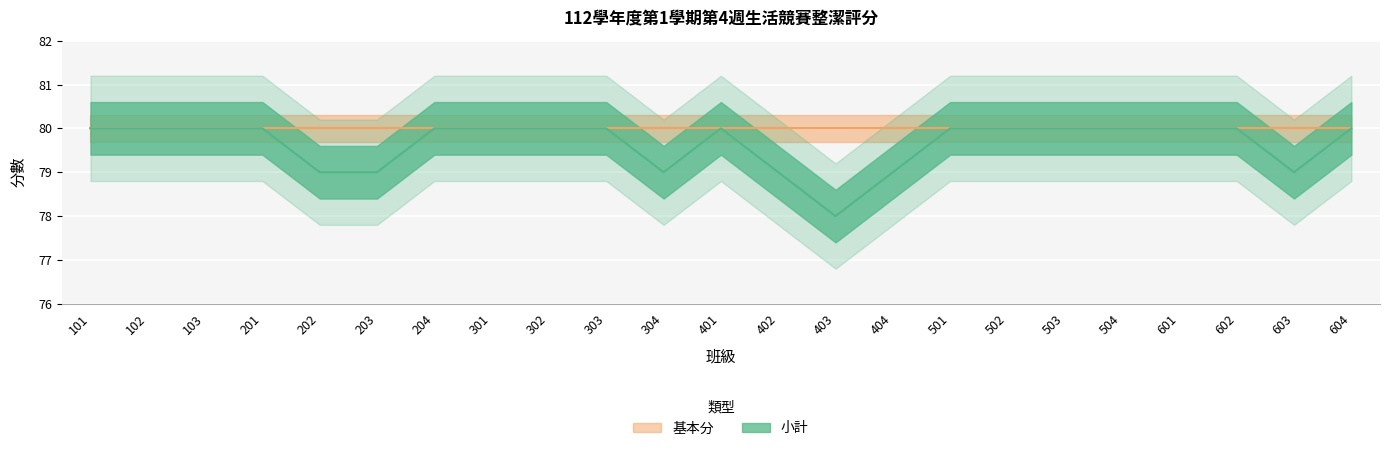

What is the smallest value displayed?

78